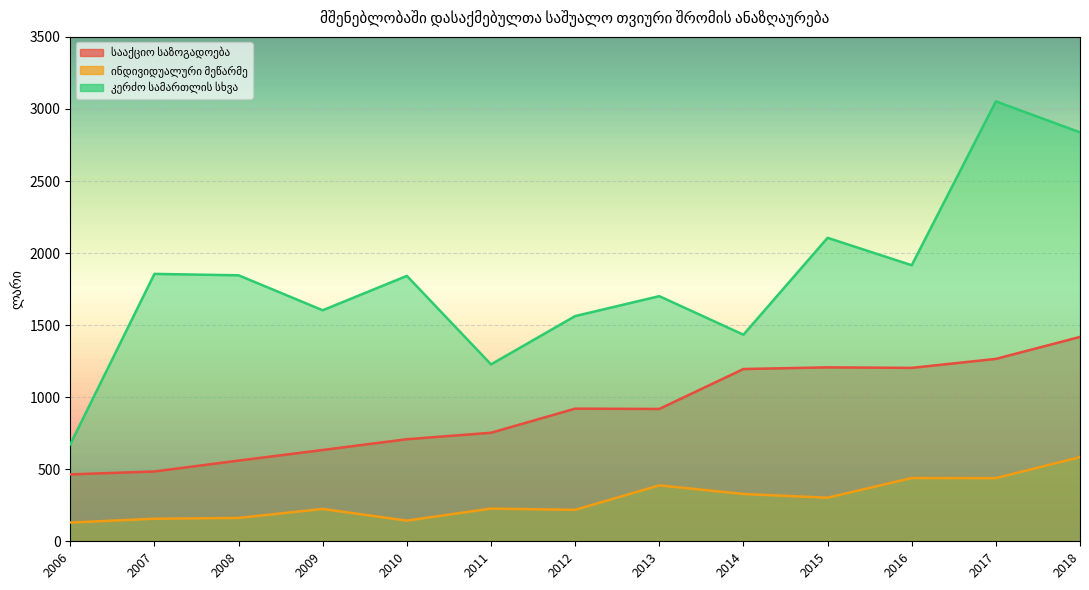

True or false: კერძო სამართლის სხვა and ინდივიდუალური მეწარმე intersect in this chart.

False